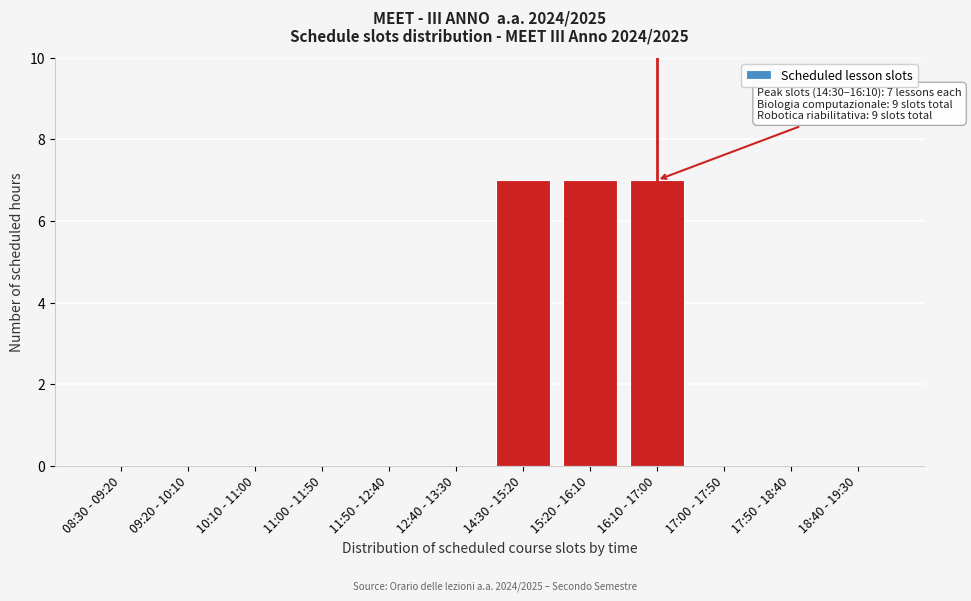

Reading left to right, extract all data points from this chart.

08:30 - 09:20=0	09:20 - 10:10=0	10:10 - 11:00=0	11:00 - 11:50=0	11:50 - 12:40=0	12:40 - 13:30=0	14:30 - 15:20=7	15:20 - 16:10=7	16:10 - 17:00=7	17:00 - 17:50=0	17:50 - 18:40=0	18:40 - 19:30=0